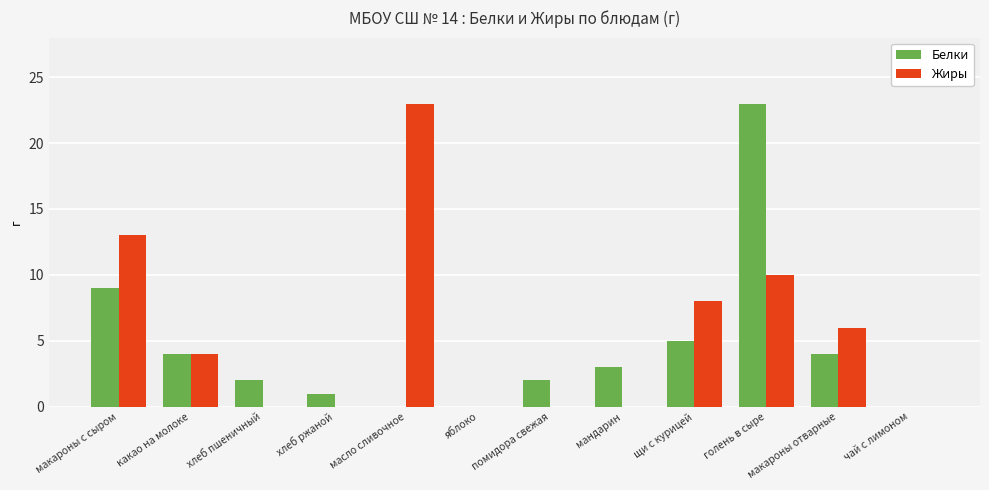

Count the number of categories in the chart.

12